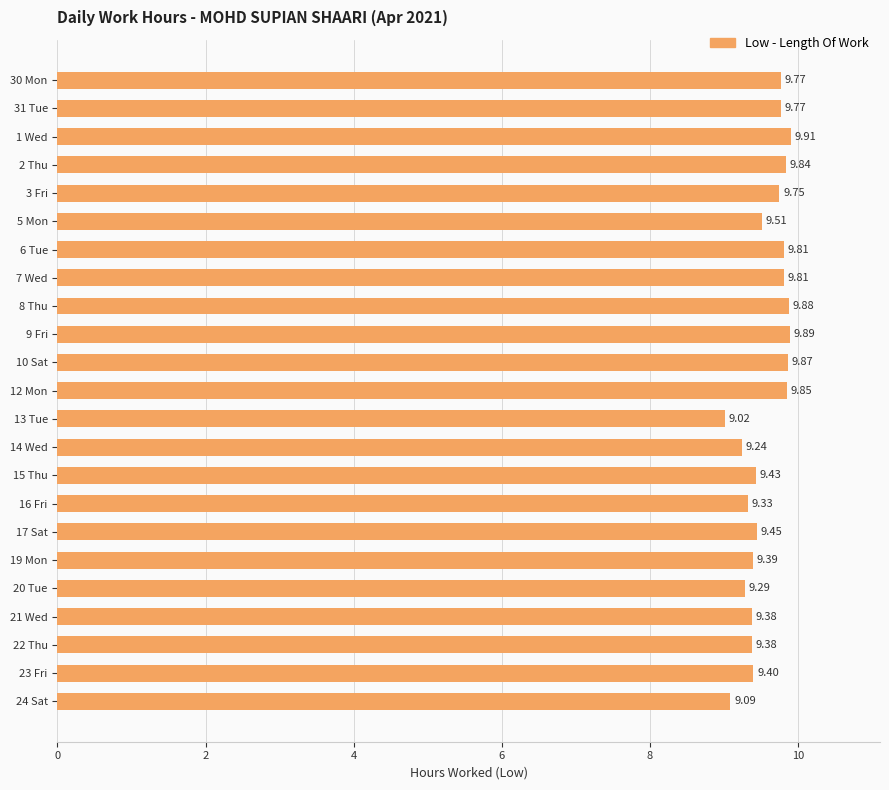

What is the ratio of the value at 10 Sat to the value at 20 Tue?

1.1